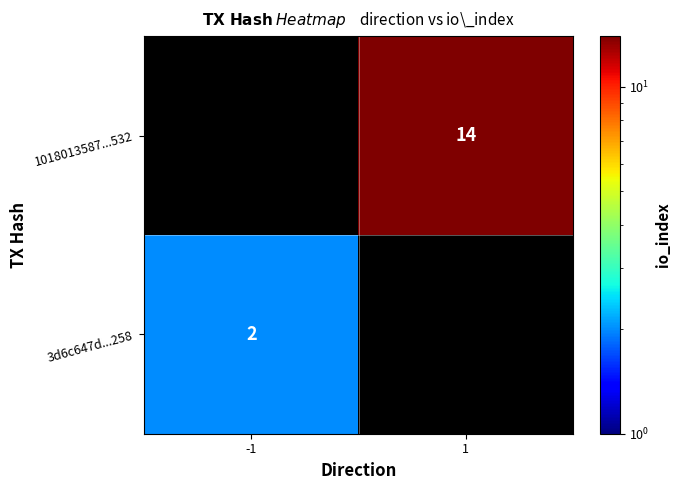

What is the minimum value shown in the chart?

2.0